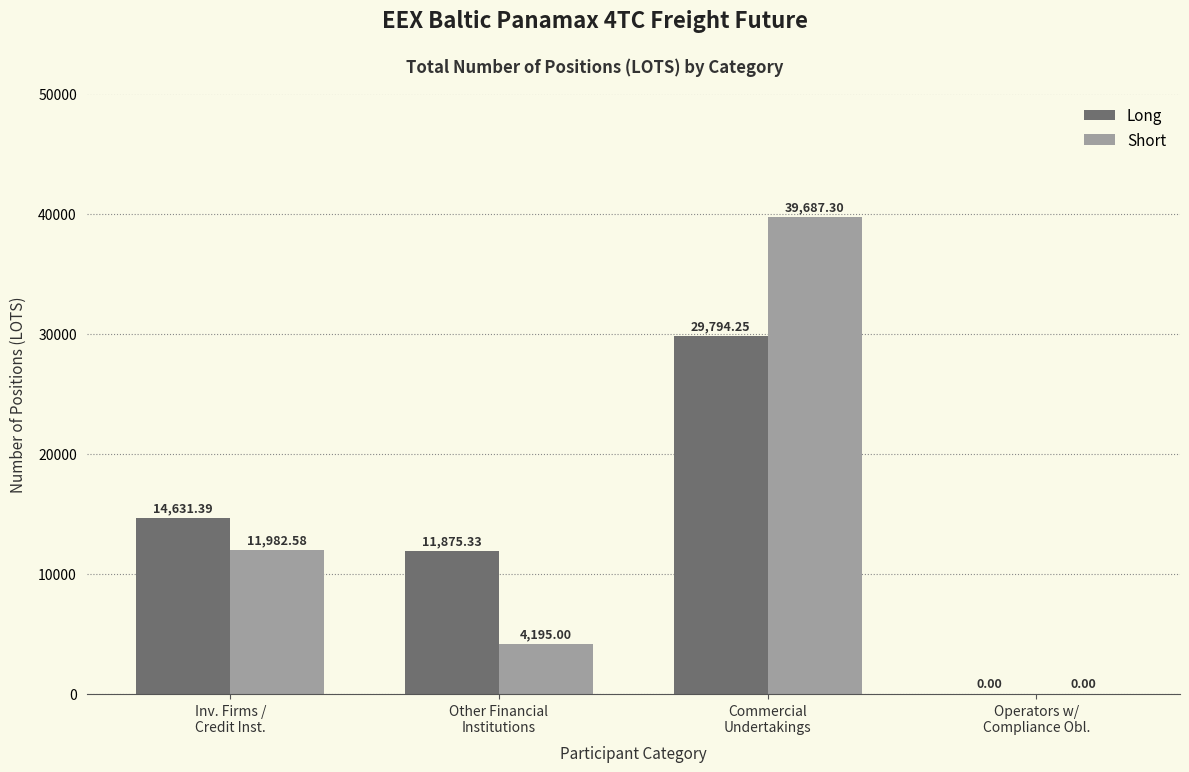

What is the sum of all Long values?

56301.0